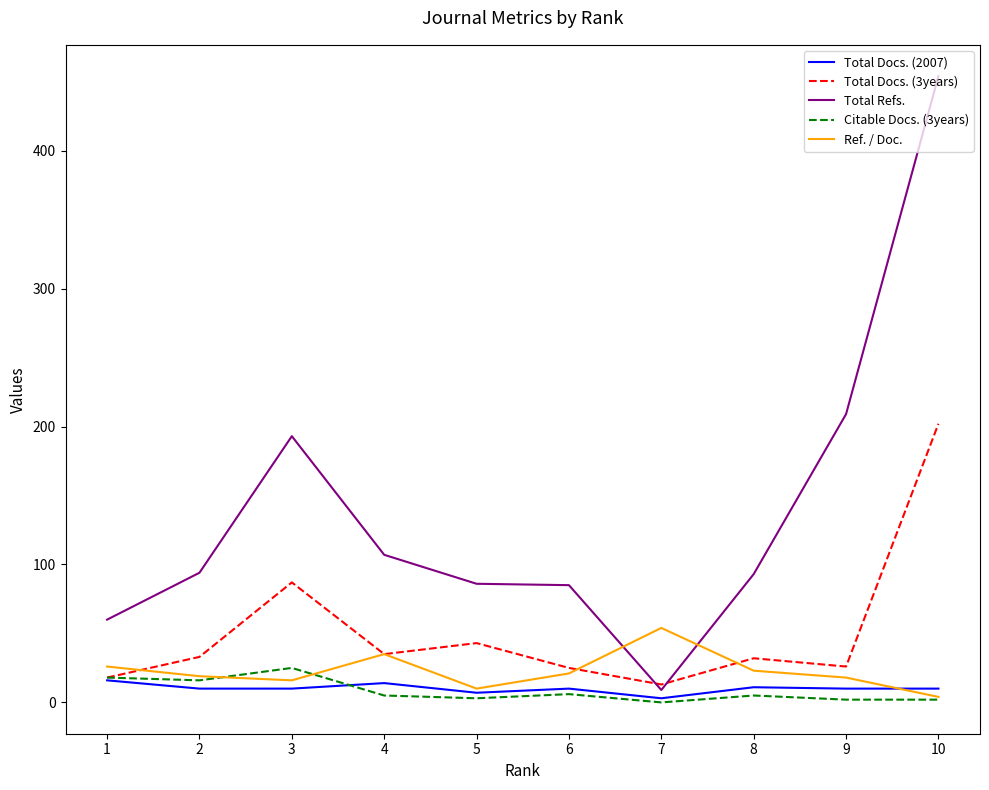

Between 8 and 10, which series saw the biggest shift?

Total Refs.